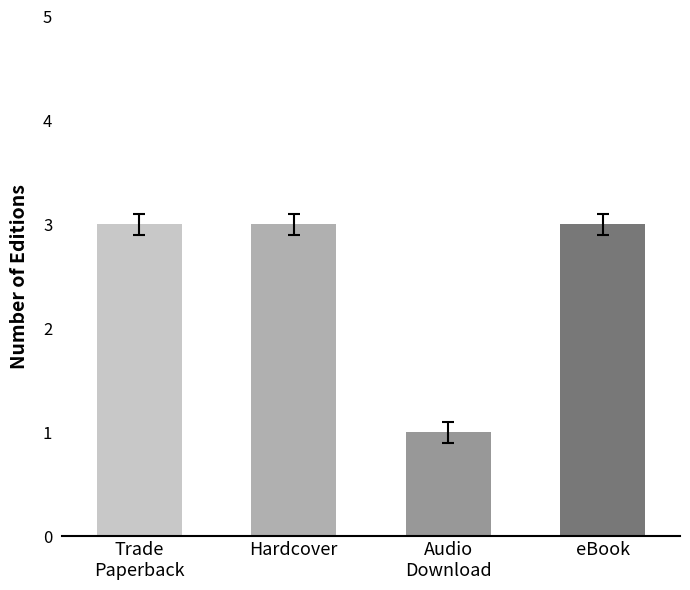

True or false: the data shows 1 at Audio Download.

False